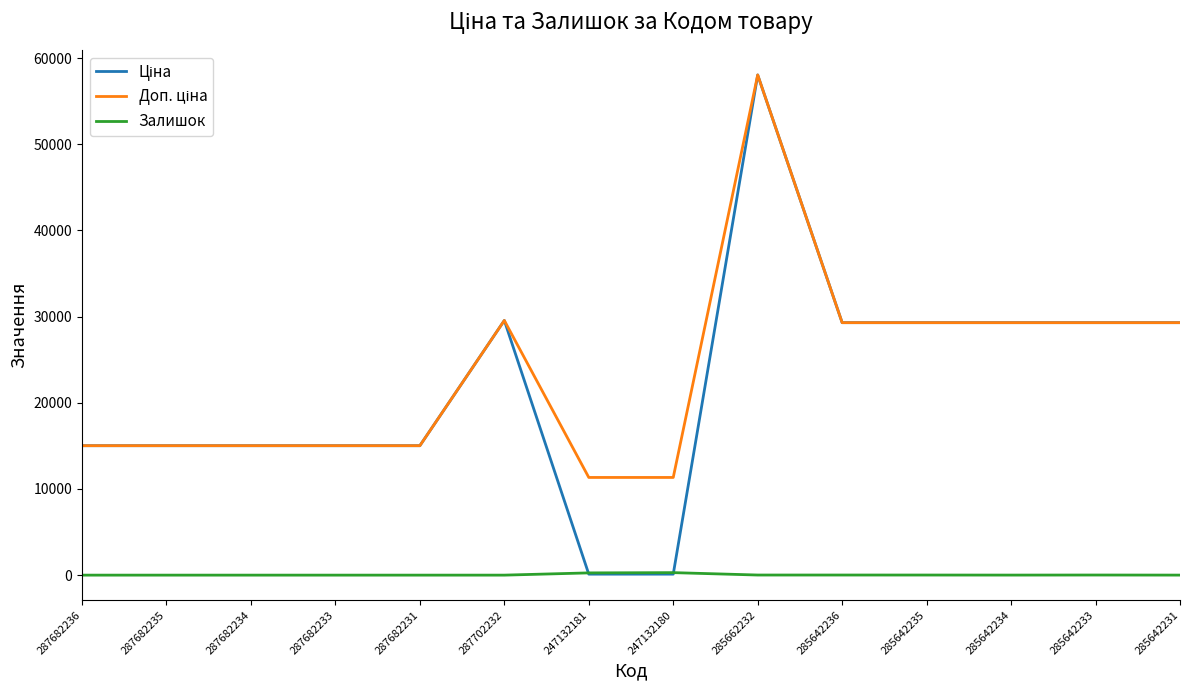

Which category has the highest value across all series?

285662232